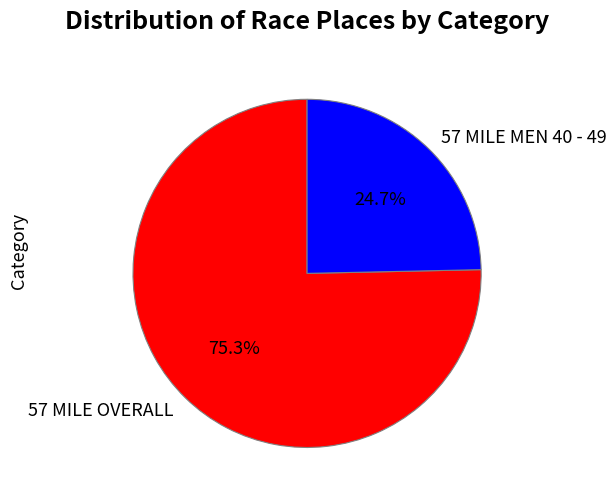

What is the smallest slice in the pie chart?

57 MILE MEN 40 - 49